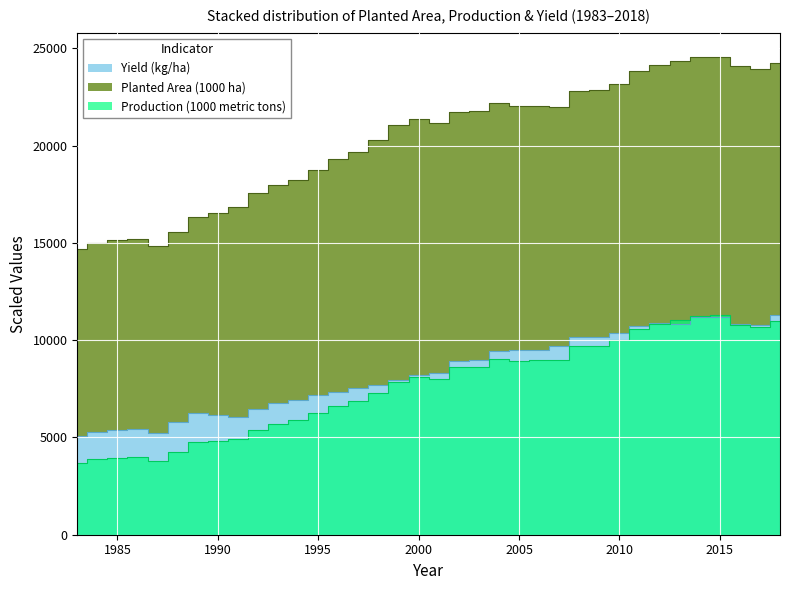

Is it true that Production (1000 metric tons) equals 19452.3 at 2013?

False